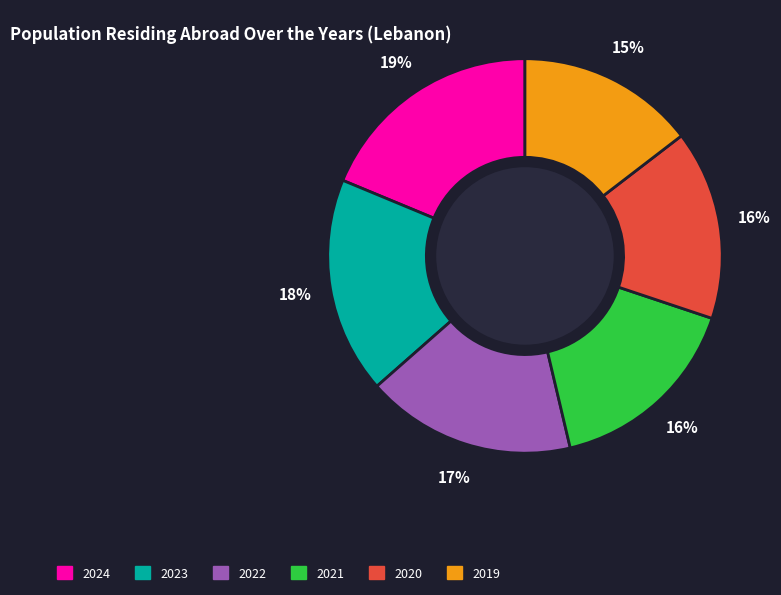

Is there a majority slice in this chart?

No